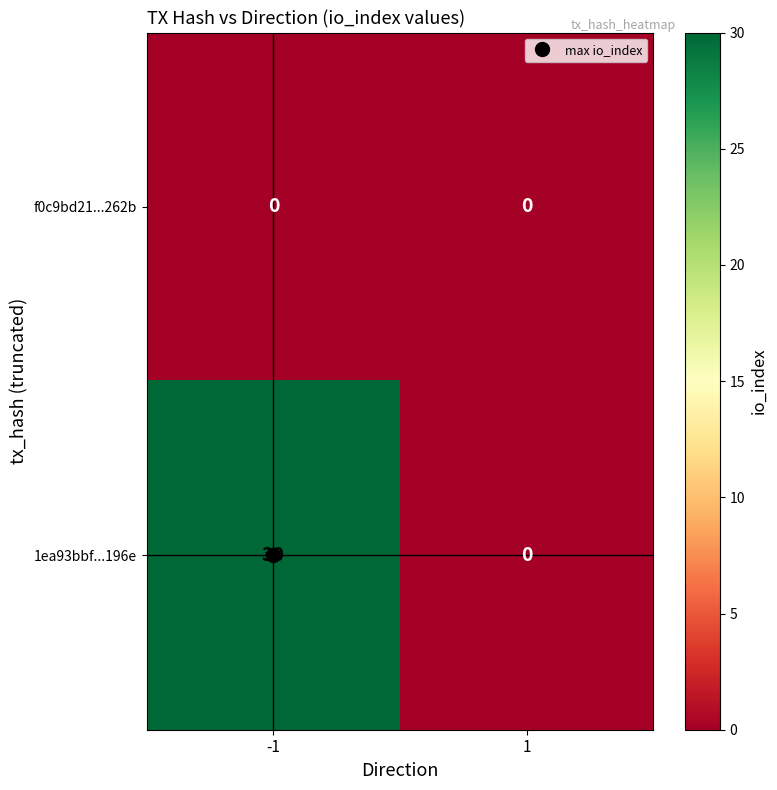

At which category is the sum across all series the highest?

-1